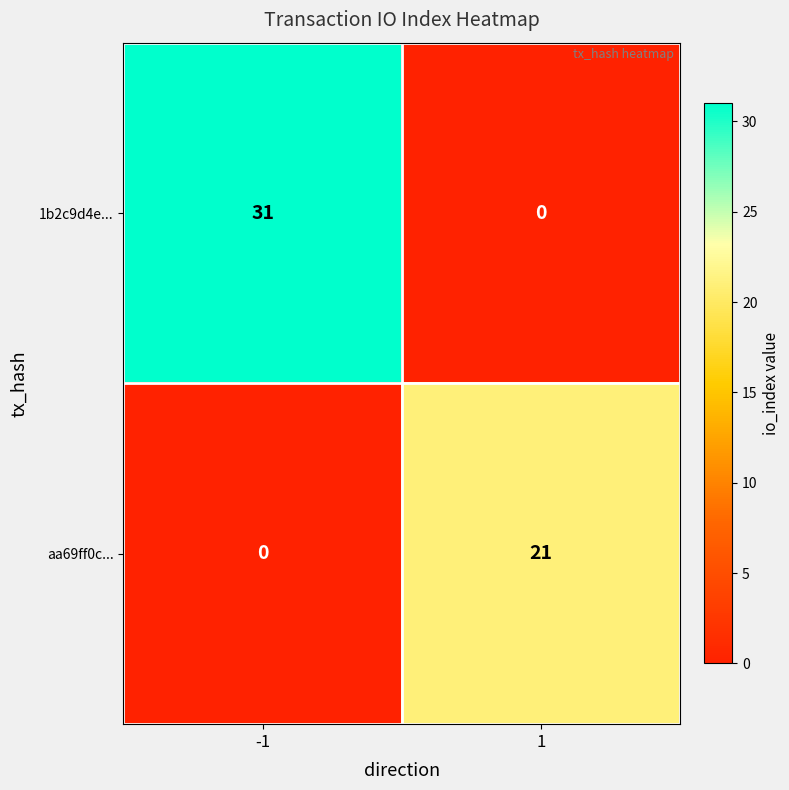

What is the average value of the 1b2c9d4e... series?

16